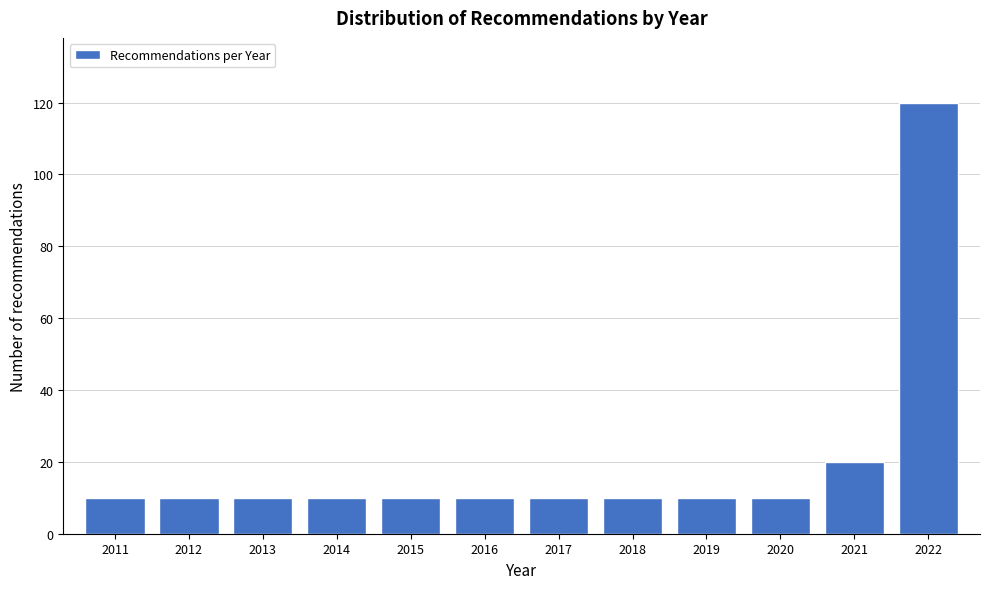

Reading left to right, transcribe all the data shown in this chart.

2011=10	2012=10	2013=10	2014=10	2015=10	2016=10	2017=10	2018=10	2019=10	2020=10	2021=20	2022=120